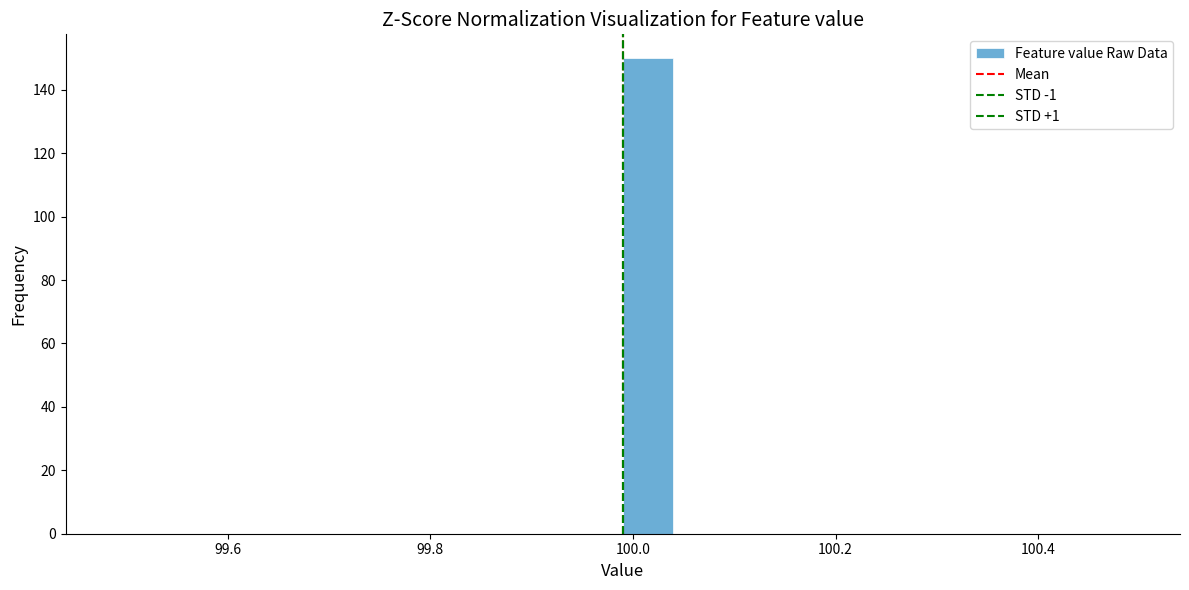

Around what value on the x-axis is the tallest bar? Give the approximate position of its centre, as read against the axis.

100.02